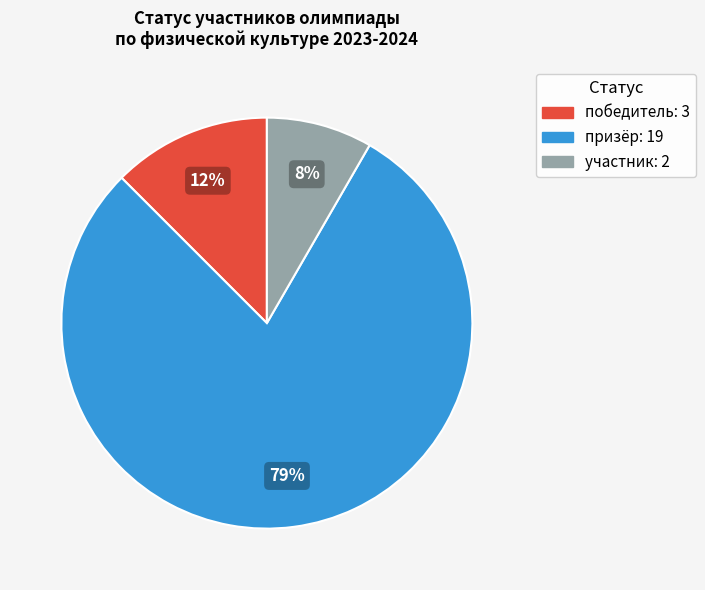

What is the largest slice in the pie chart?

призёр